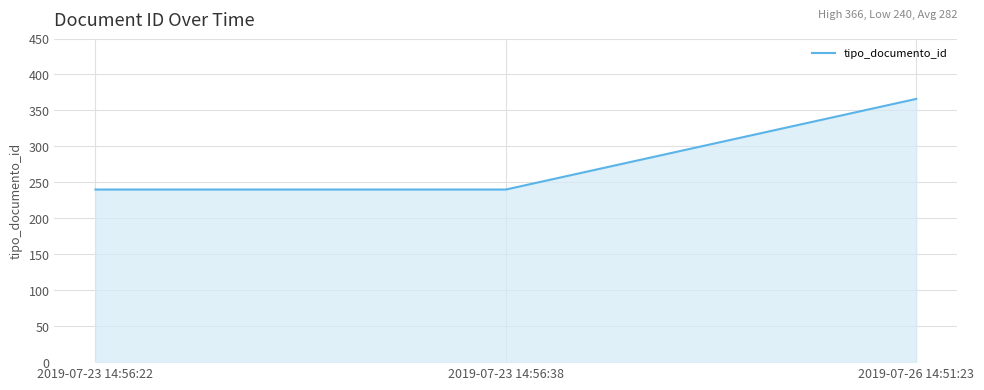

The chart shows a value of 366 at 2019-07-26 14:51:23. True or false?

True